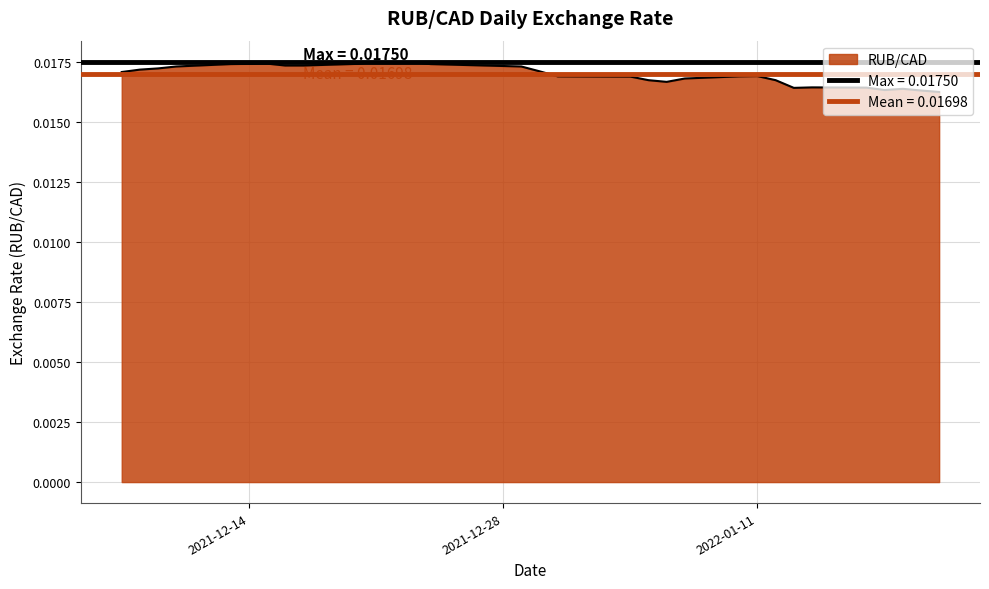

List the labels in order of value, largest first.

2021-12-21, 2021-12-23, 2021-12-22, 2021-12-15, 2021-12-14, 2021-12-20, 2021-12-13, 2021-12-24, 2021-12-16, 2021-12-17, 2021-12-10, 2021-12-29, 2021-12-09, 2021-12-08, 2021-12-30, 2021-12-07, 2022-01-11, 2021-12-31, 2022-01-10, 2022-01-04, 2022-01-07, 2022-01-05, 2022-01-12, 2022-01-06, 2022-01-14, 2022-01-17, 2022-01-13, 2022-01-19, 2022-01-18, 2022-01-20, 2022-01-21